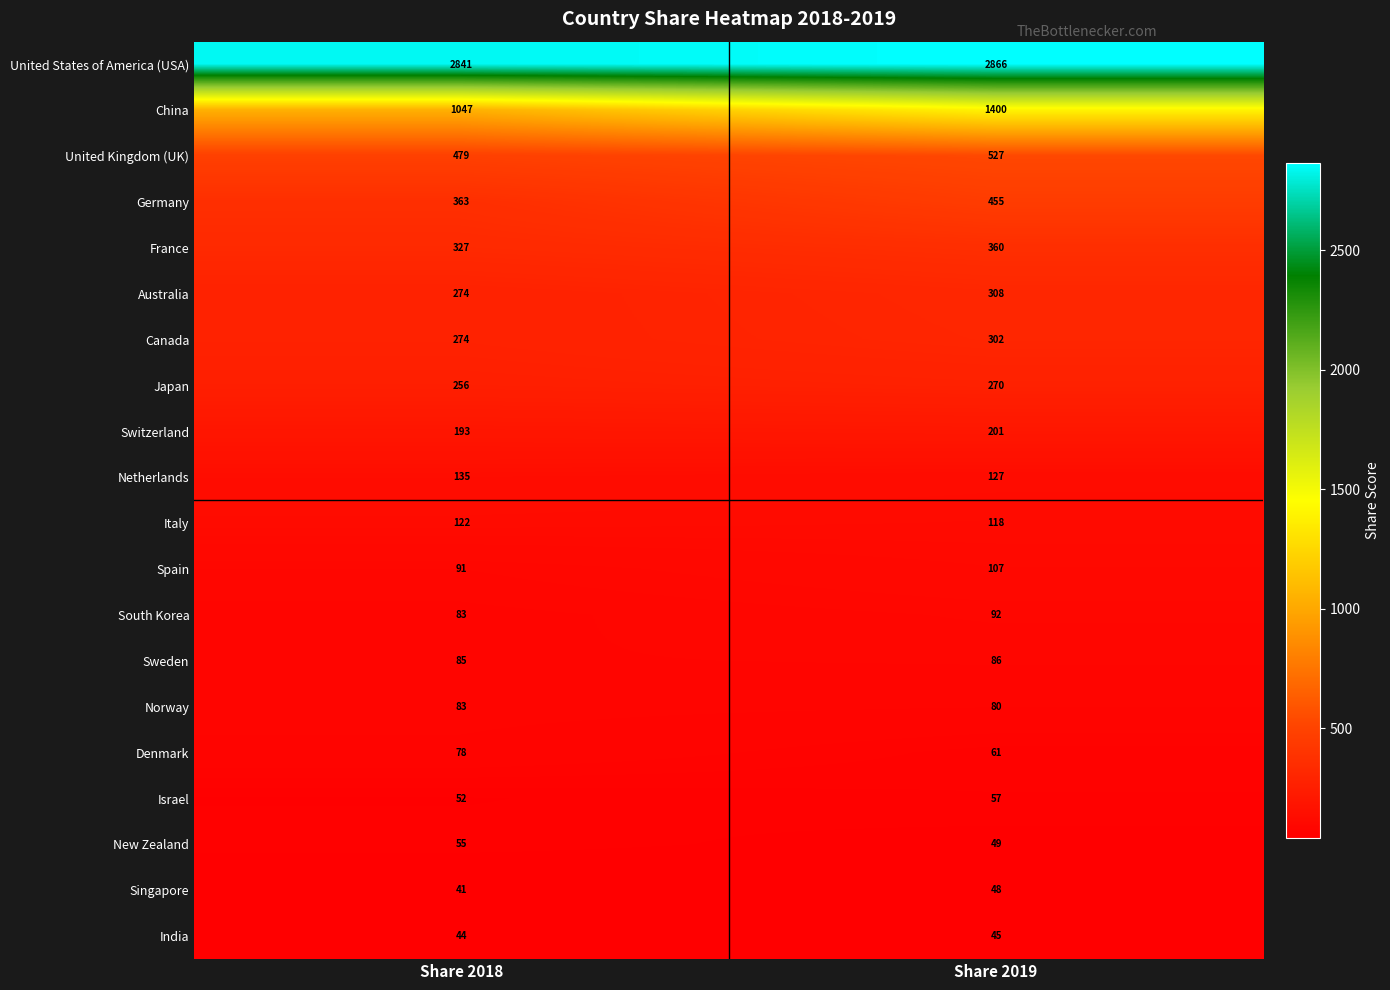

What is the lowest value of the South Korea series?

83